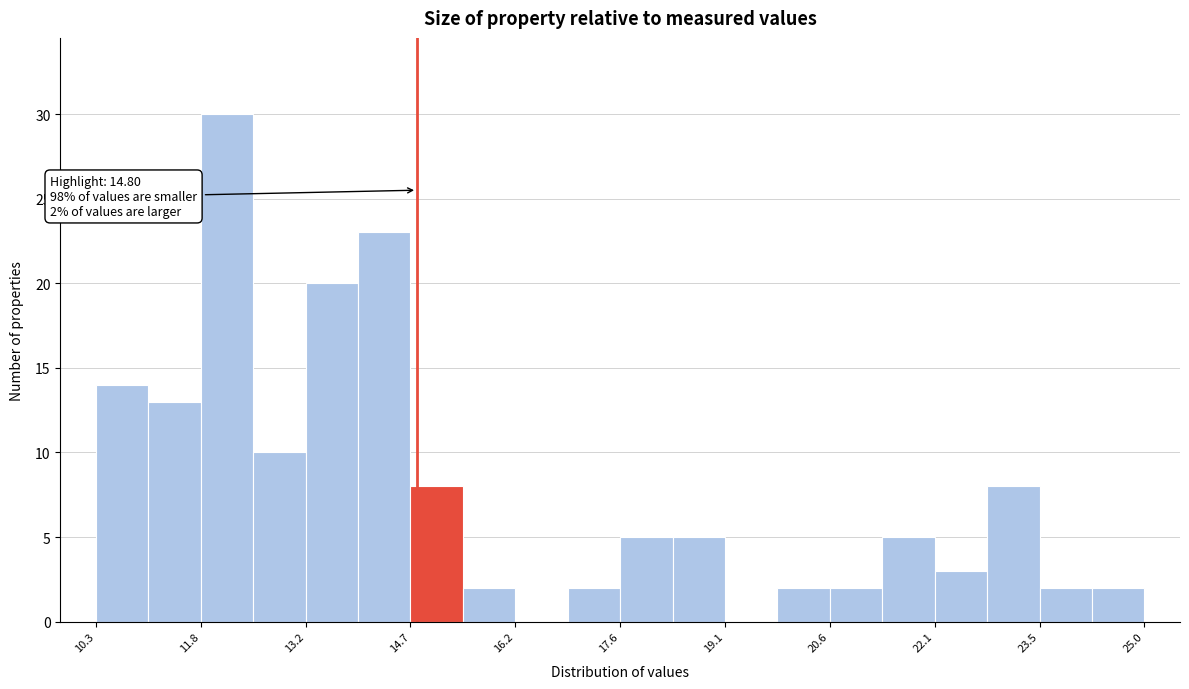

Read against the x-axis, roughly where is the centre of the tallest bar?

12.2